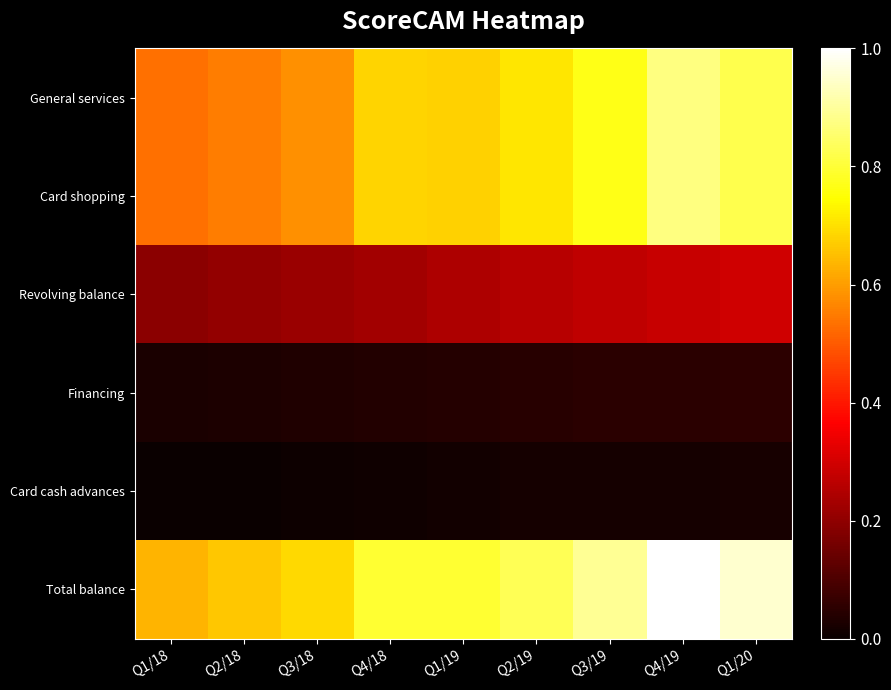

At Q4/19, list the series in order from largest to smallest.

Total balance, General services, Card shopping, Revolving balance, Financing, Card cash advances